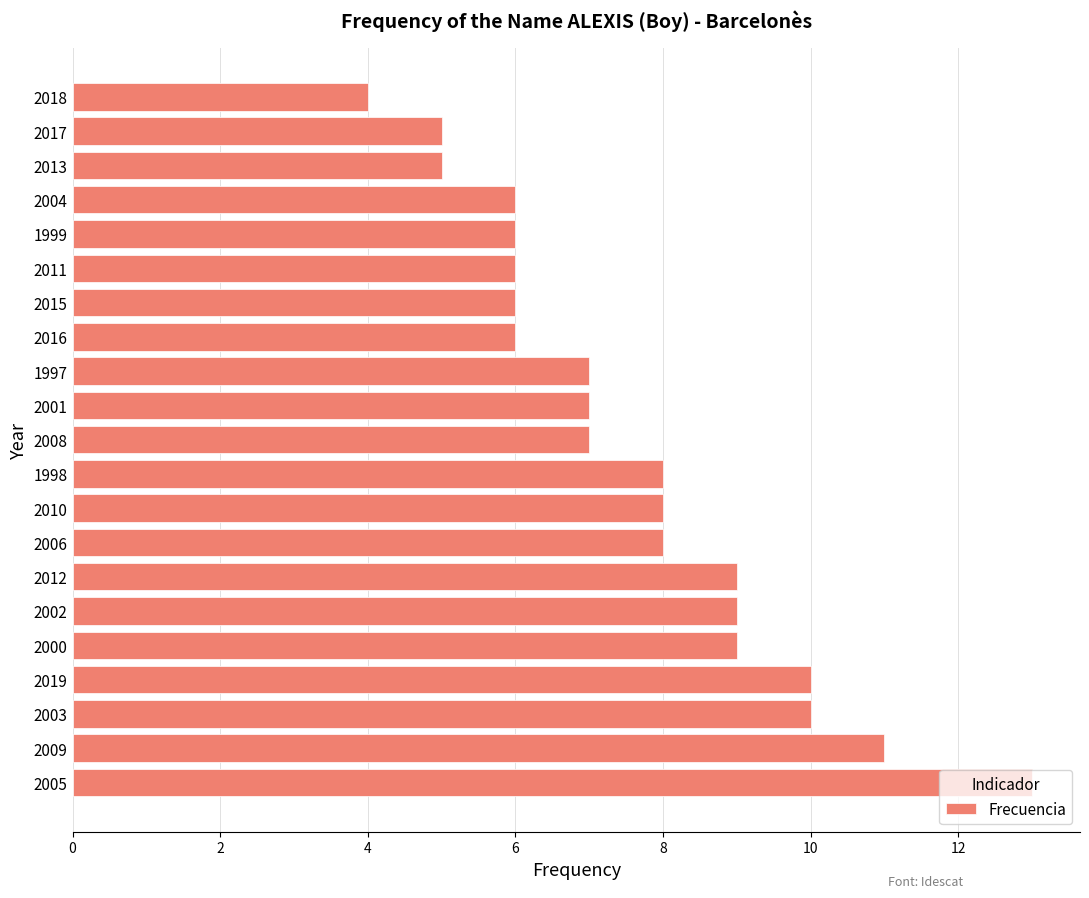

What is the ratio of the value at 2008 to the value at 2004?

1.2